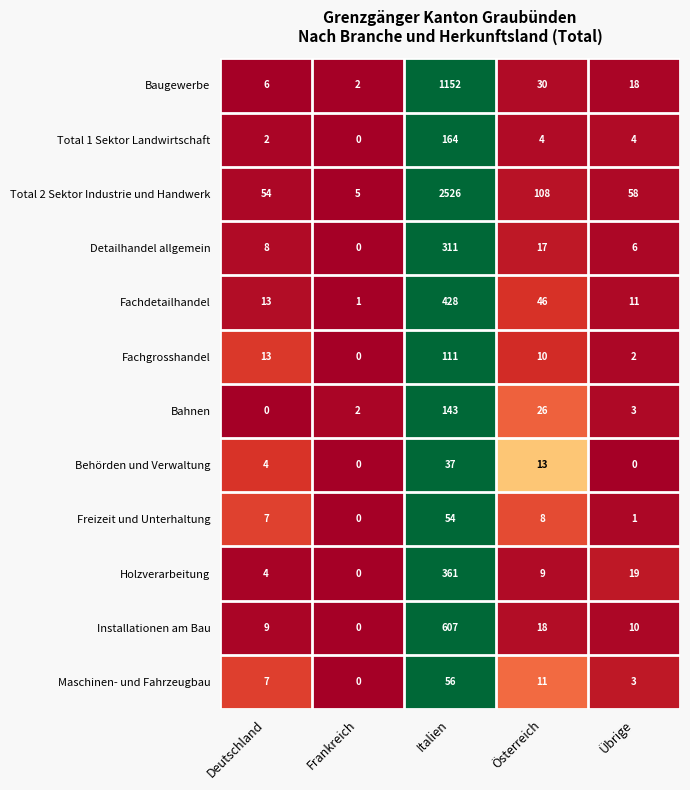

Is it true that Fachdetailhandel equals 46 at Österreich?

True